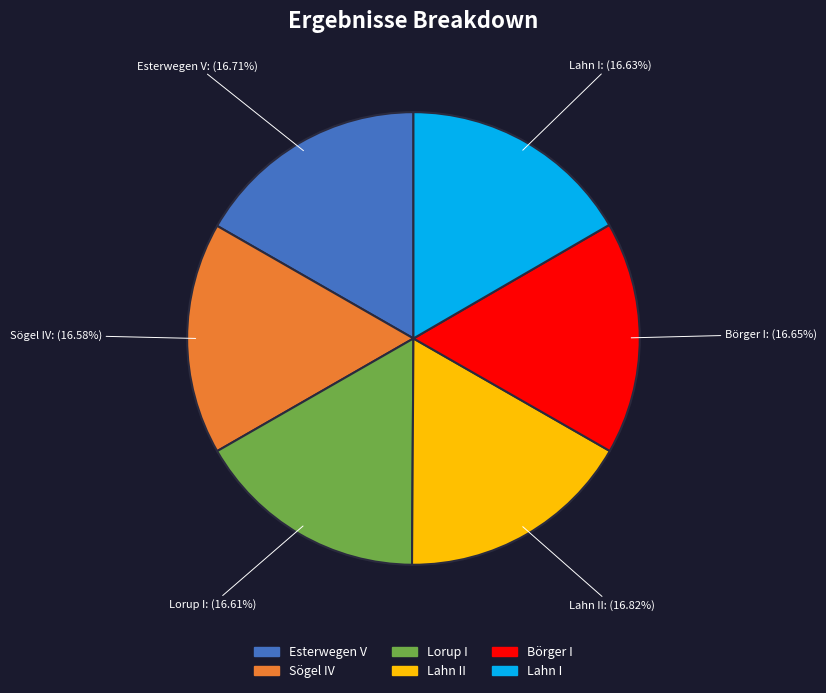

Is there any slice that represents more than half of the pie?

No